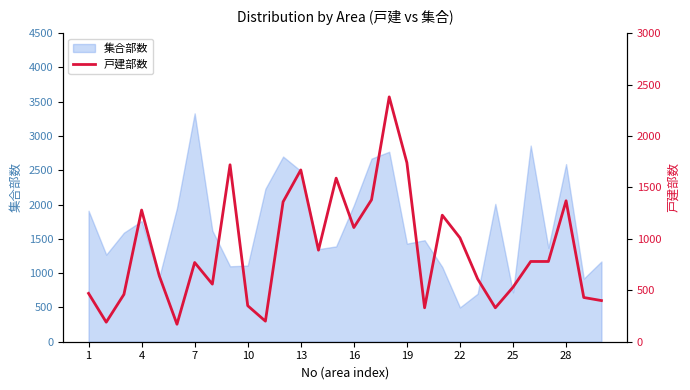

What is the minimum value shown in the chart?

170